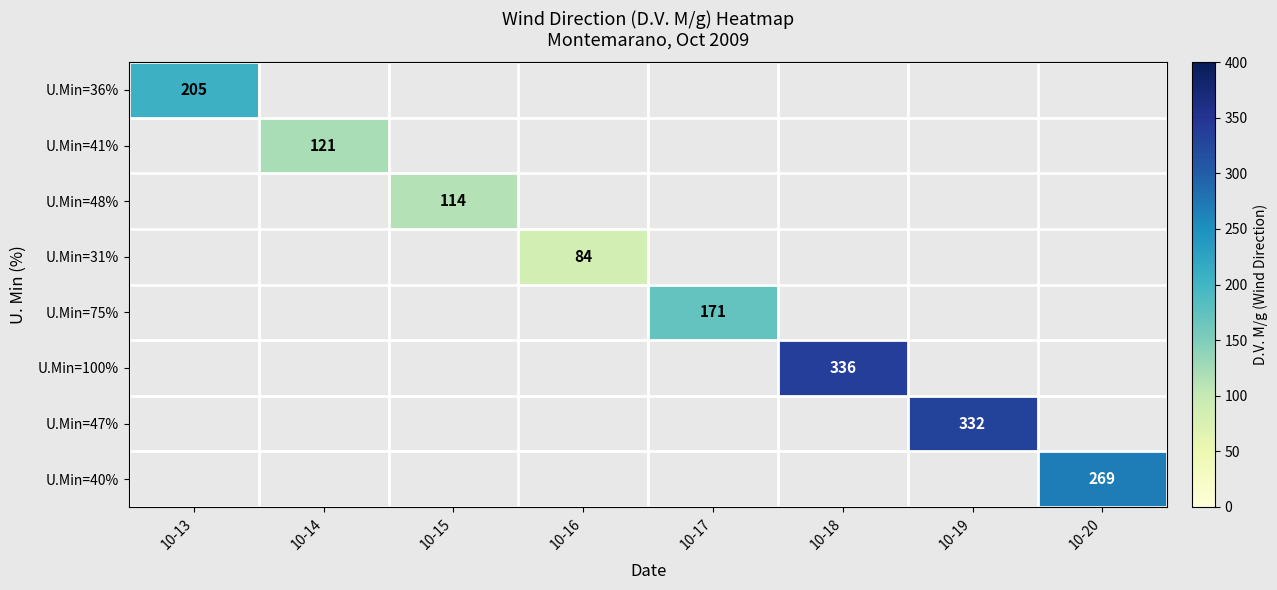

True or false: U.Min=75% has a value of 51 at 10-17.

False